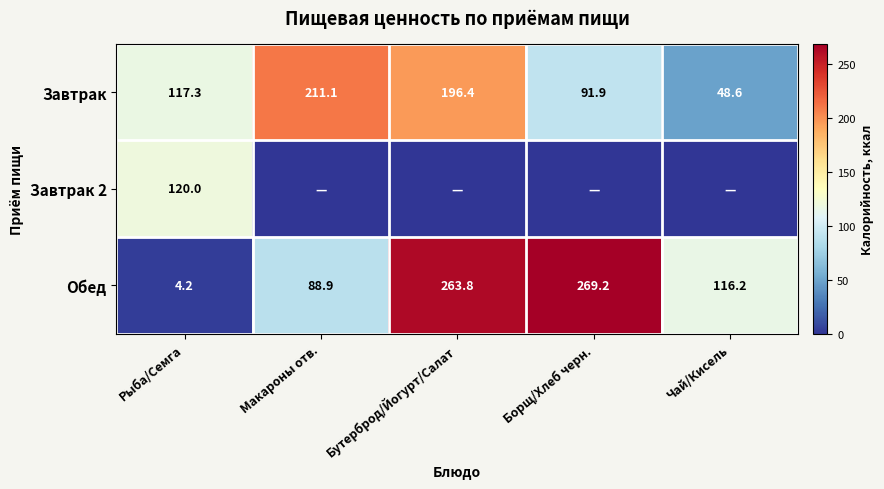

At which category is the sum across all series the highest?

Бутерброд/Йогурт/Салат